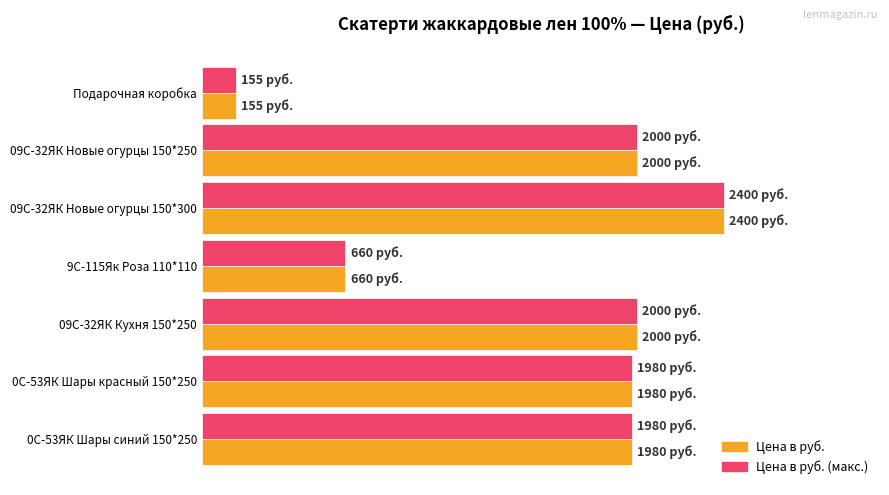

What are all the series names shown in the legend?

Цена в руб., Цена в руб. (макс.)